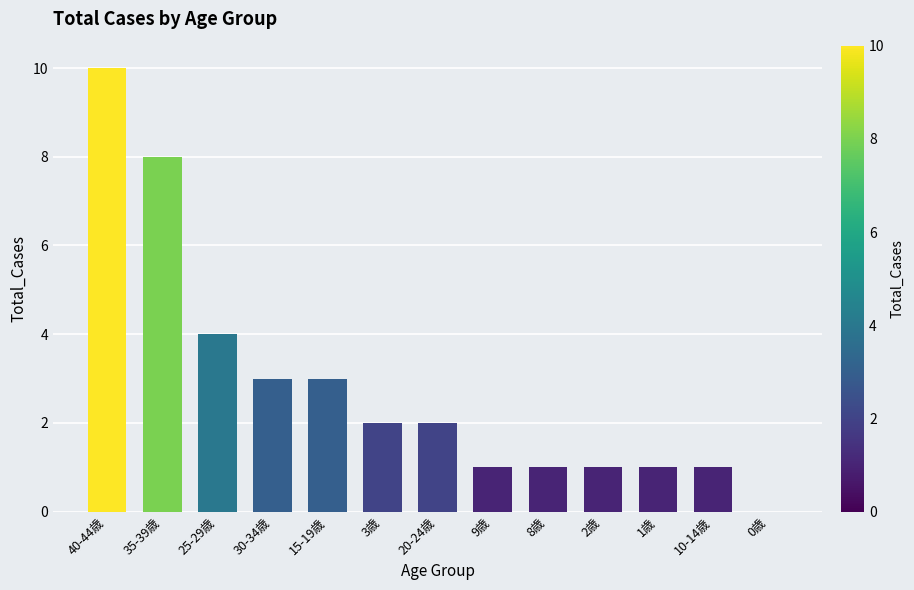

What is the sum of all values?

37